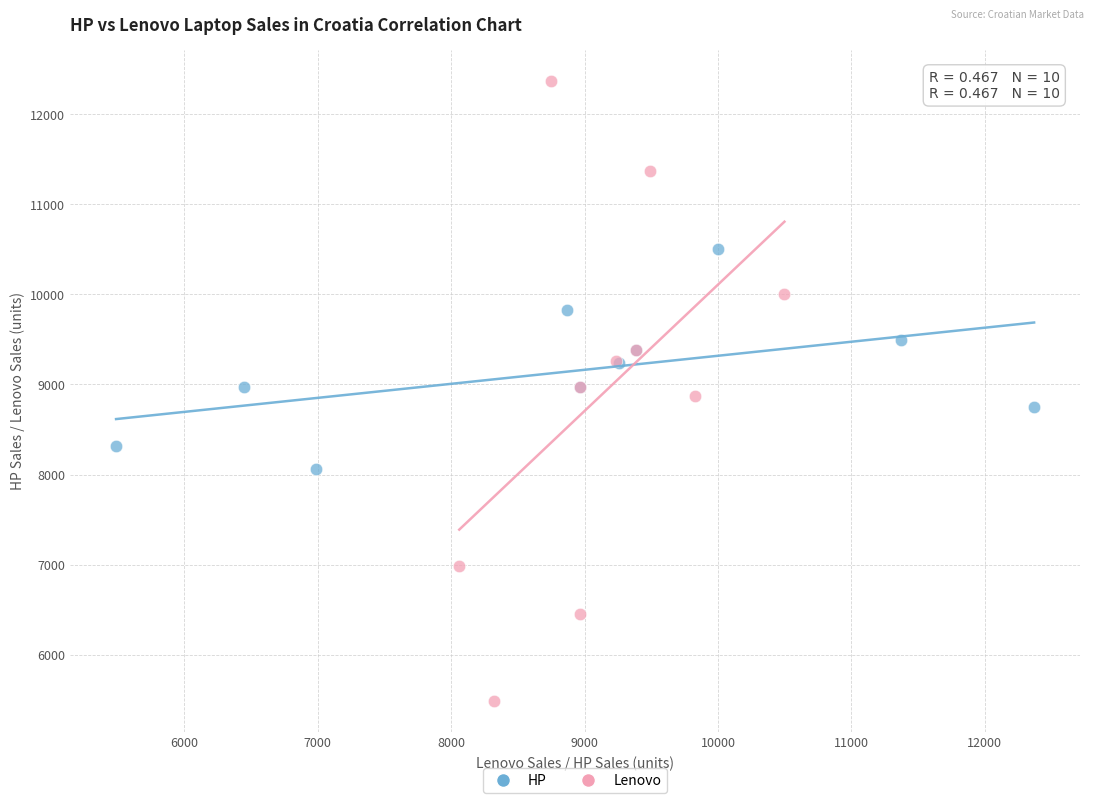

Which series has the widest spread of Y values?

Lenovo